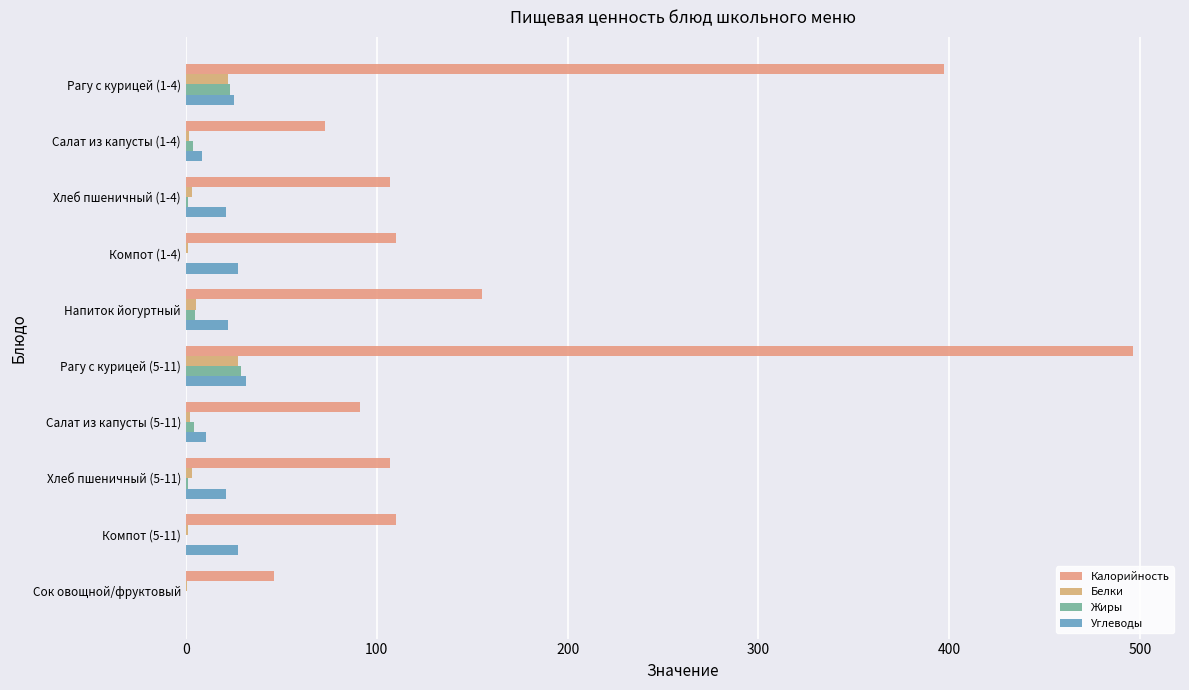

Which category has the highest value in the Жиры series?

Рагу с курицей (5-11)